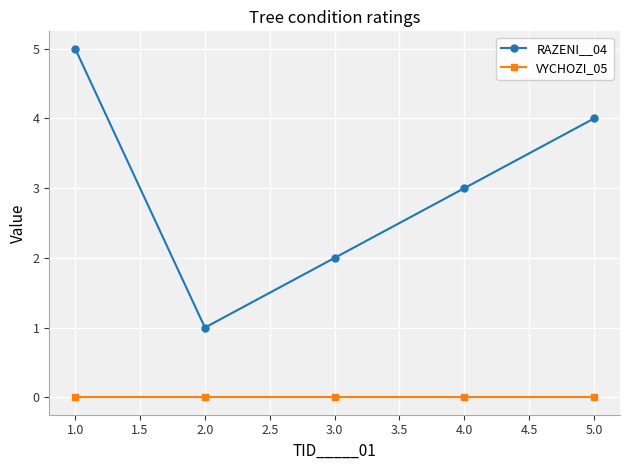

The value of RAZENI__04 at 3.0 is 3. True or false?

False